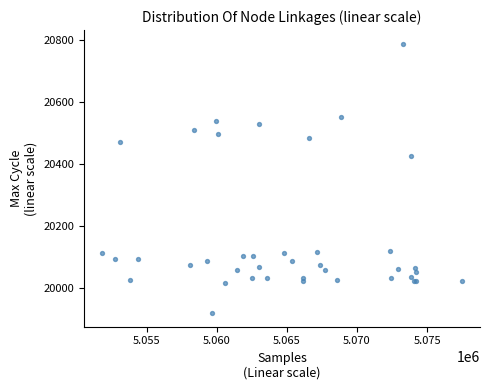

What Y value in the scatter plot is closest to 20352?

20424